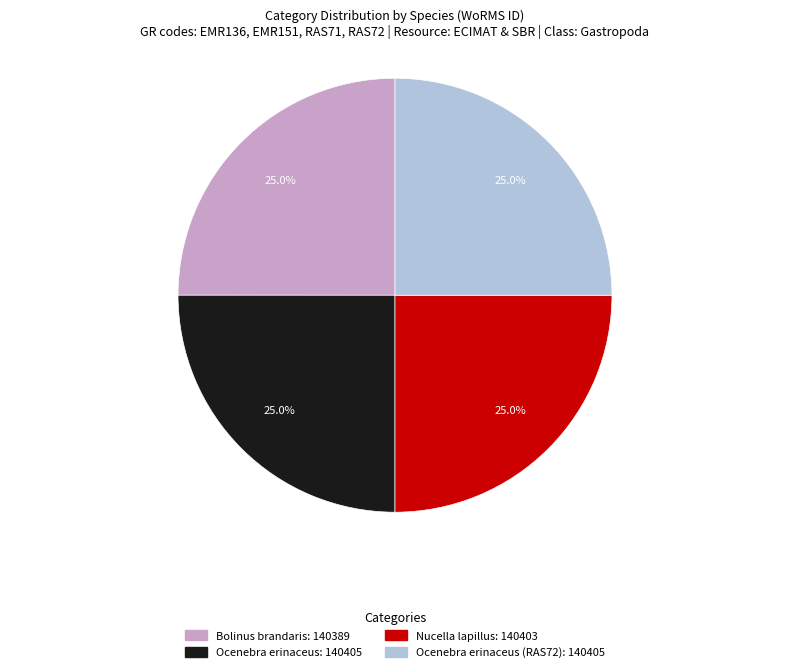

Is there any slice that represents more than half of the pie?

No